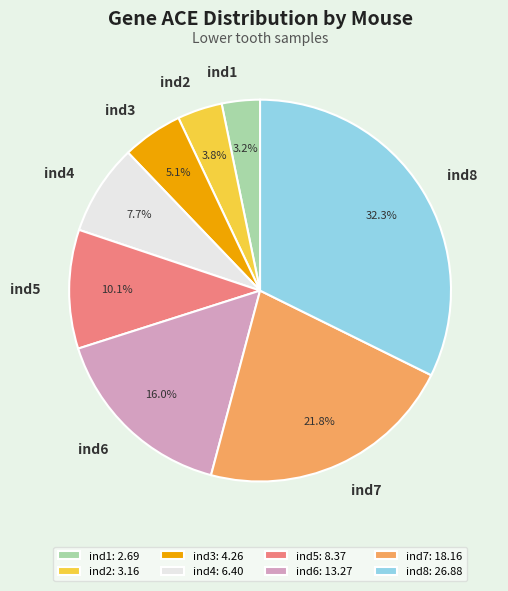

The ind5 slice represents 1% of the pie. True or false?

False